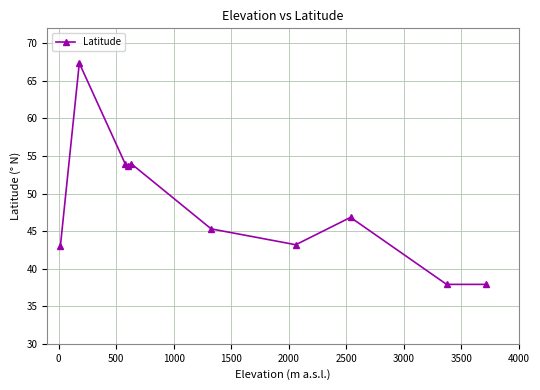

What is the average value?

48.3